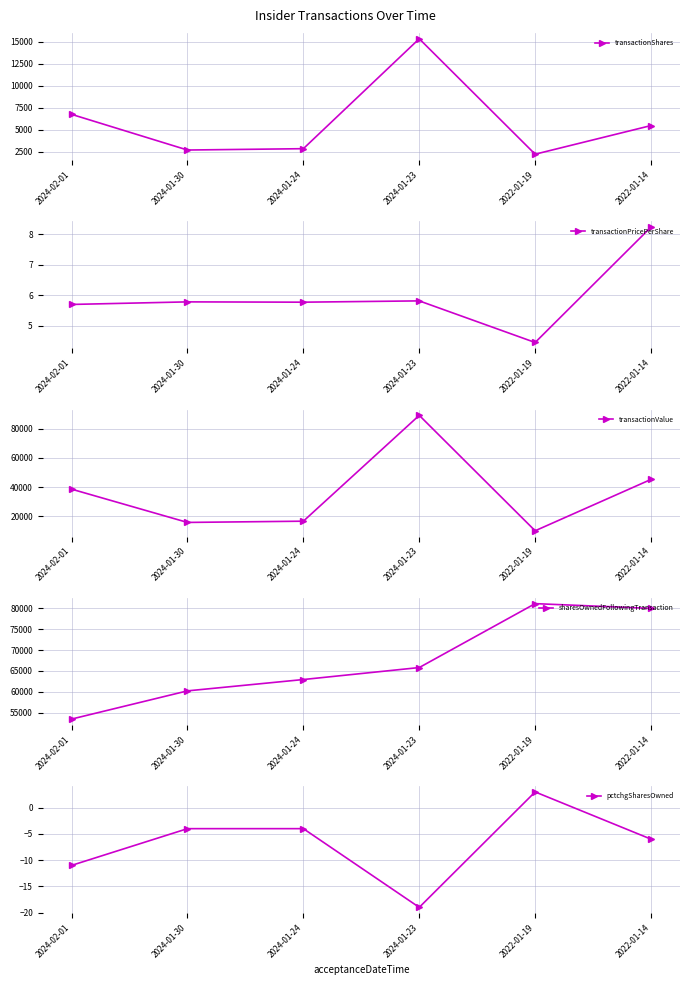

Which category has the lowest value across all series?

2024-01-23